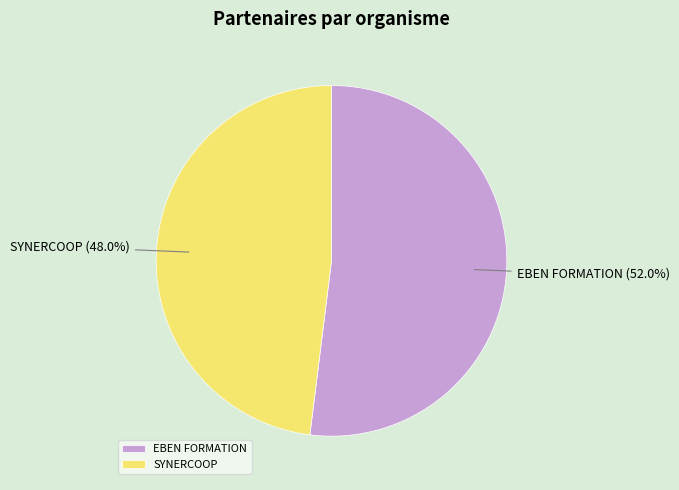

Do SYNERCOOP and EBEN FORMATION together represent more than half of the pie?

Yes